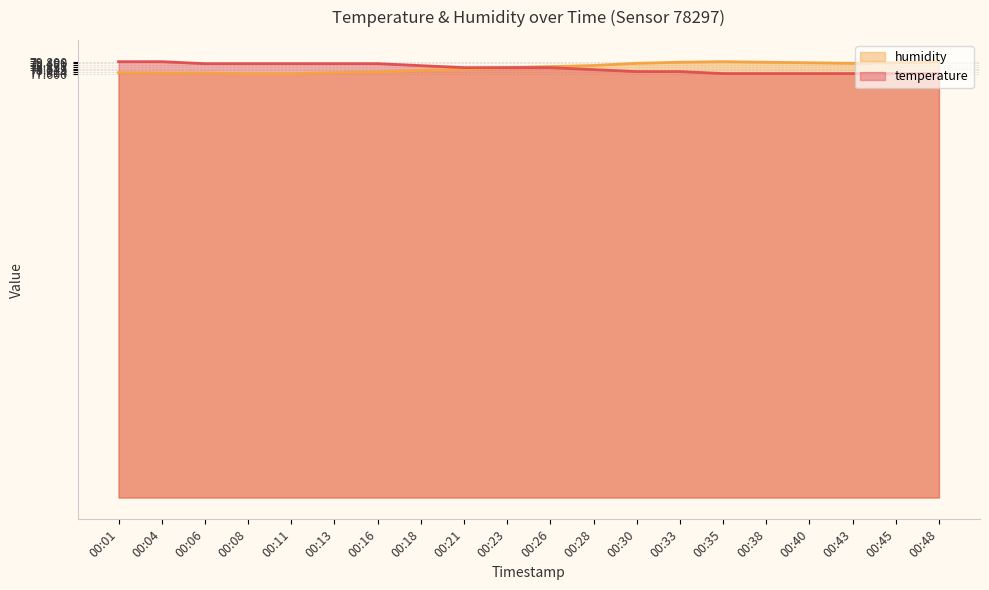

Is the value of humidity at 00:04 greater than the value of temperature at 00:40?

Yes